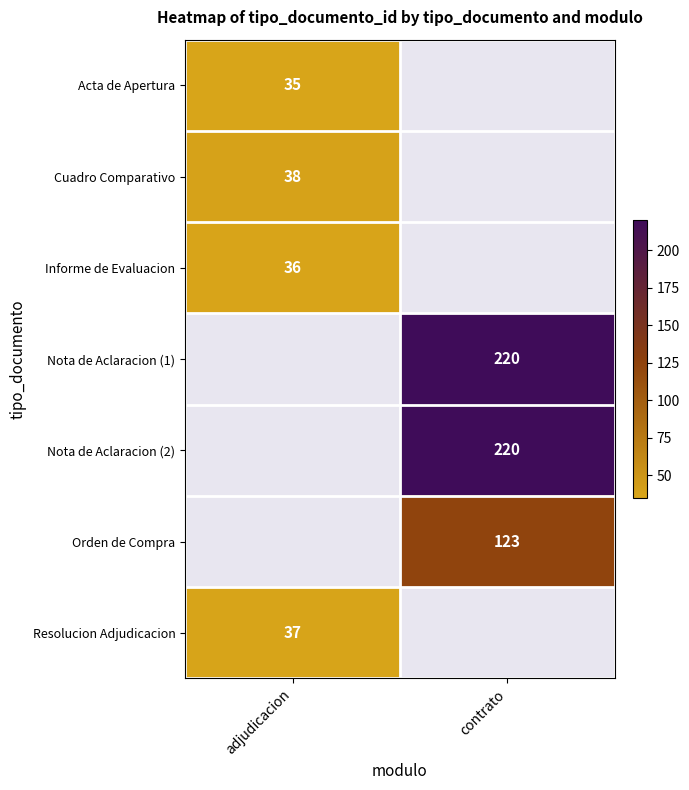

Which label corresponds to the largest value in the chart?

contrato